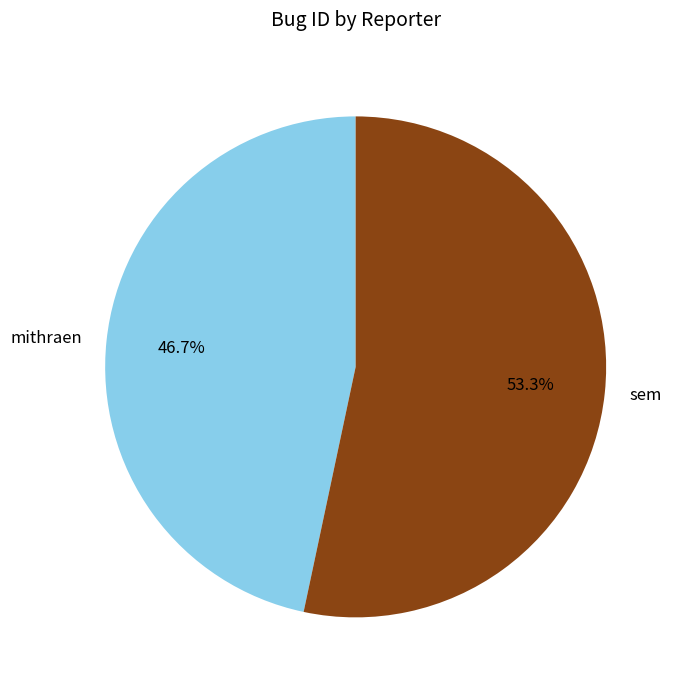

The mithraen slice represents 47% of the pie. True or false?

True